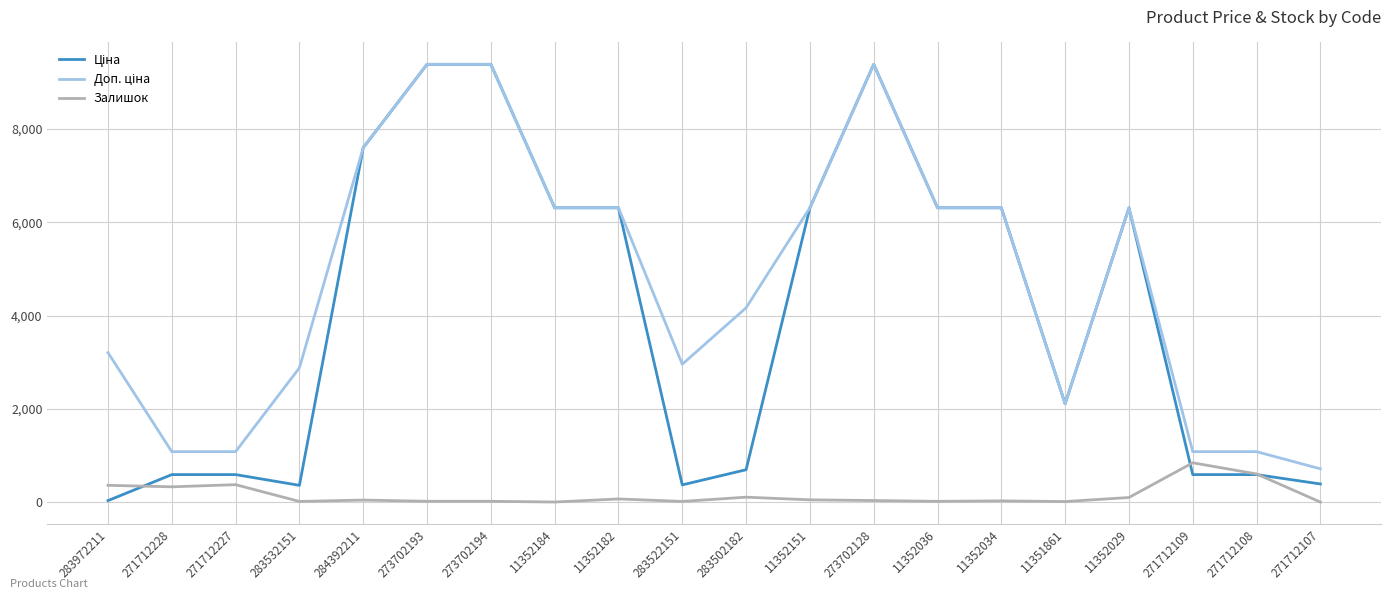

What is the greatest value displayed?

9384.0